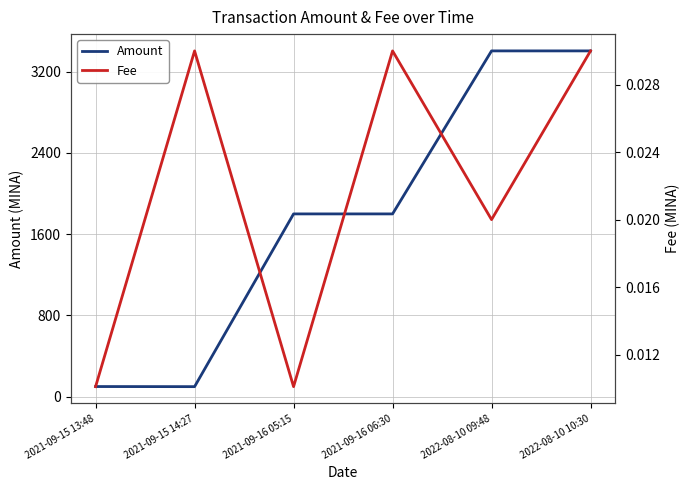

What is the maximum value shown in the chart?

3405.1